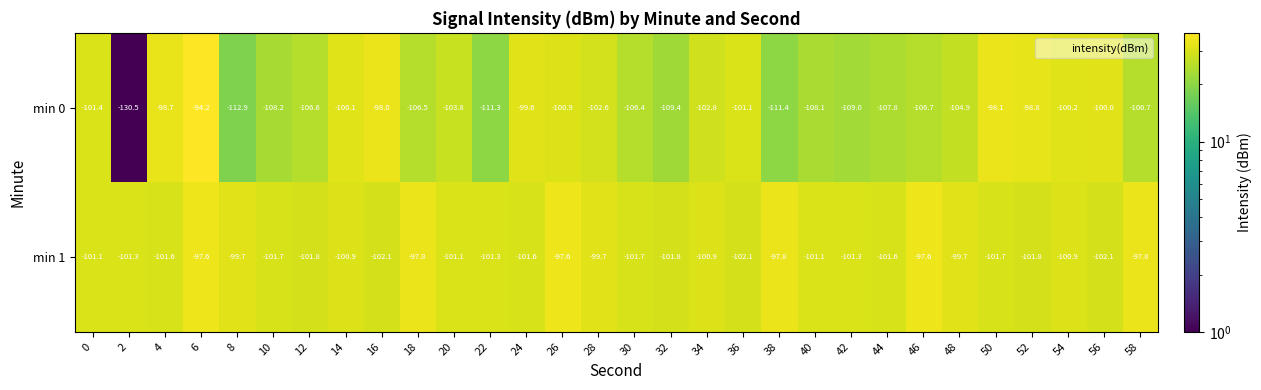

How many data points in min 0 are above -103?

14